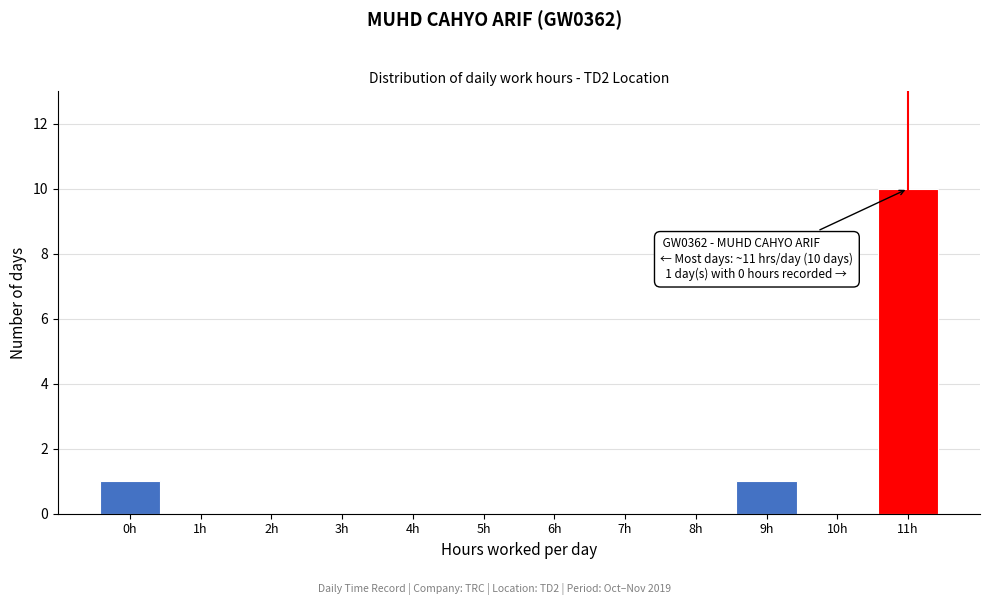

Reading right to left, extract all data points from this chart.

11h=10	10h=0	9h=1	8h=0	7h=0	6h=0	5h=0	4h=0	3h=0	2h=0	1h=0	0h=1